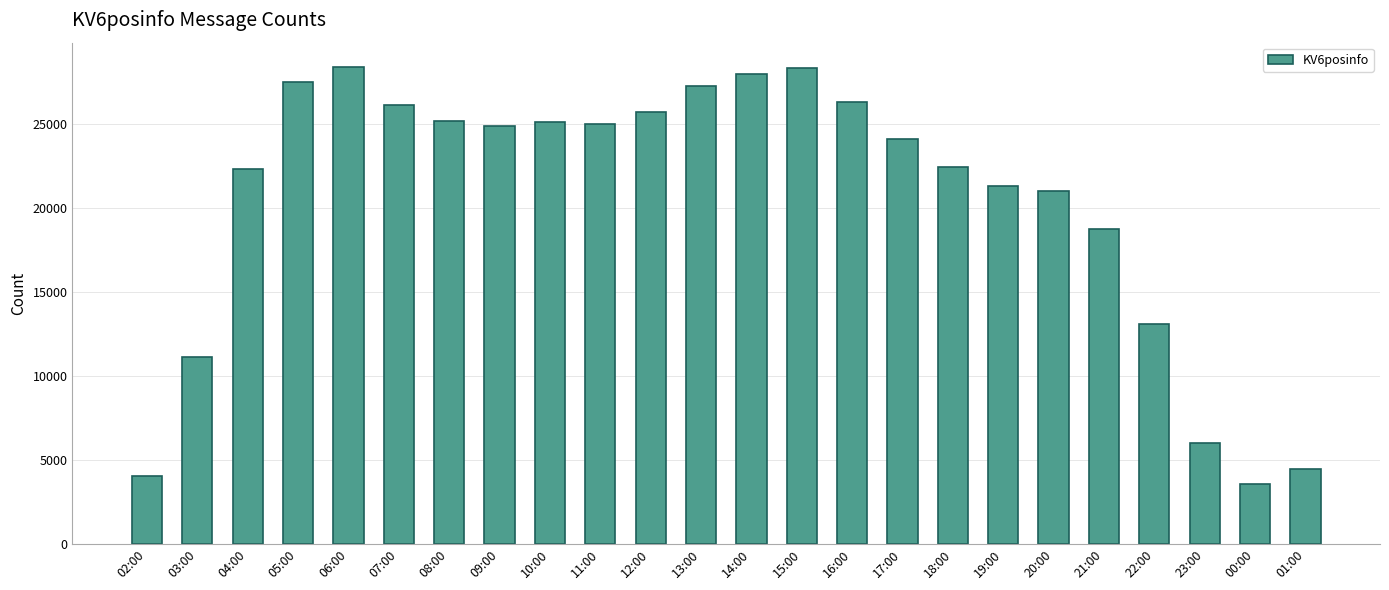

What is the difference between the values at 21:00 and 01:00?

14274